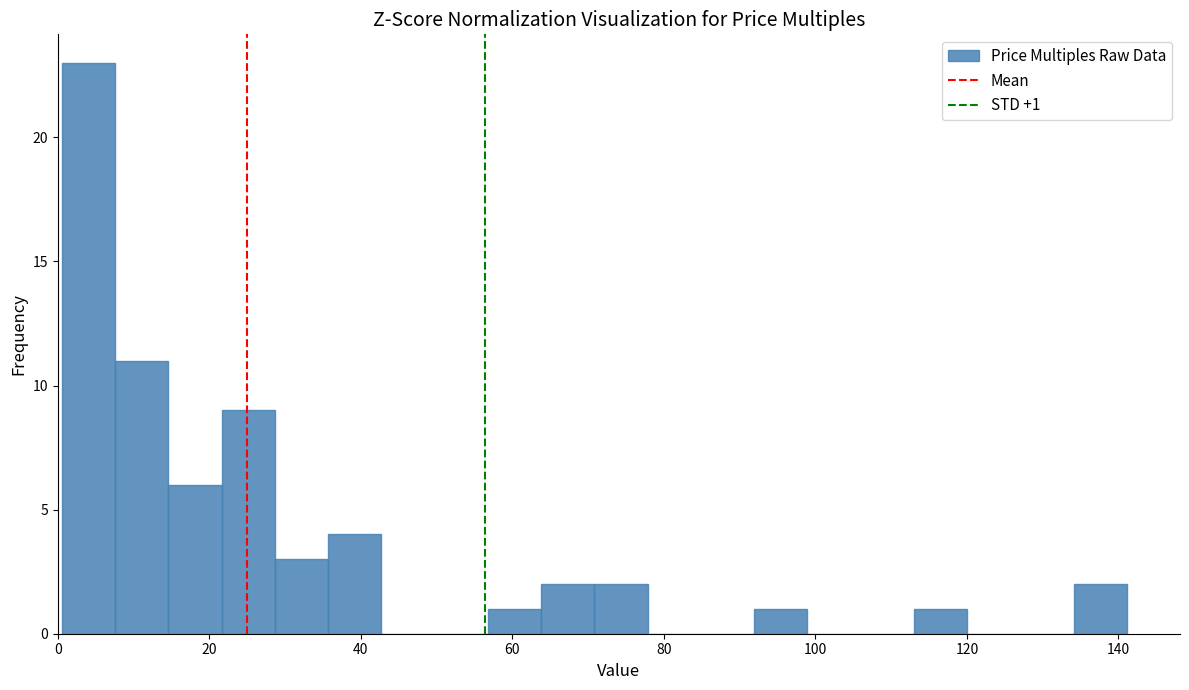

Around what value on the x-axis is the tallest bar? Give the approximate position of its centre, as read against the axis.

4